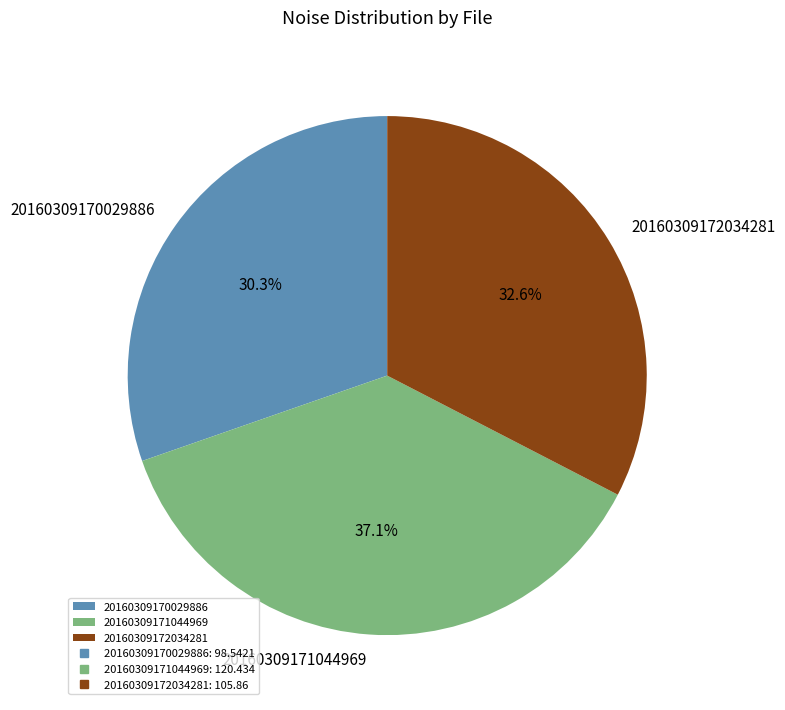

What is the smallest slice in the pie chart?

20160309170029886